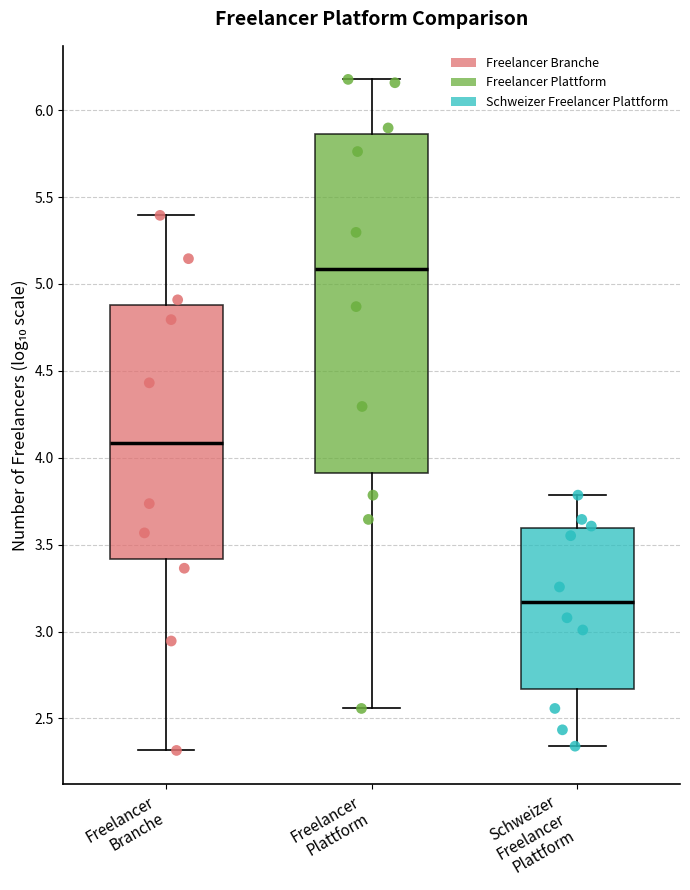

Reading left to right, transcribe this box plot: for each box, give where its median line is, the range the box spans, and where its two whiskers end, as read against the y-axis. The values are not printed on the chart, so give them approximately, as read against the axis.

Freelancer Branche: median 4.10, box 3.40 to 4.90, whiskers 2.30 to 5.40
Freelancer Plattform: median 5.10, box 3.90 to 5.85, whiskers 2.55 to 6.20
Schweizer Freelancer Plattform: median 3.15, box 2.65 to 3.60, whiskers 2.35 to 3.80